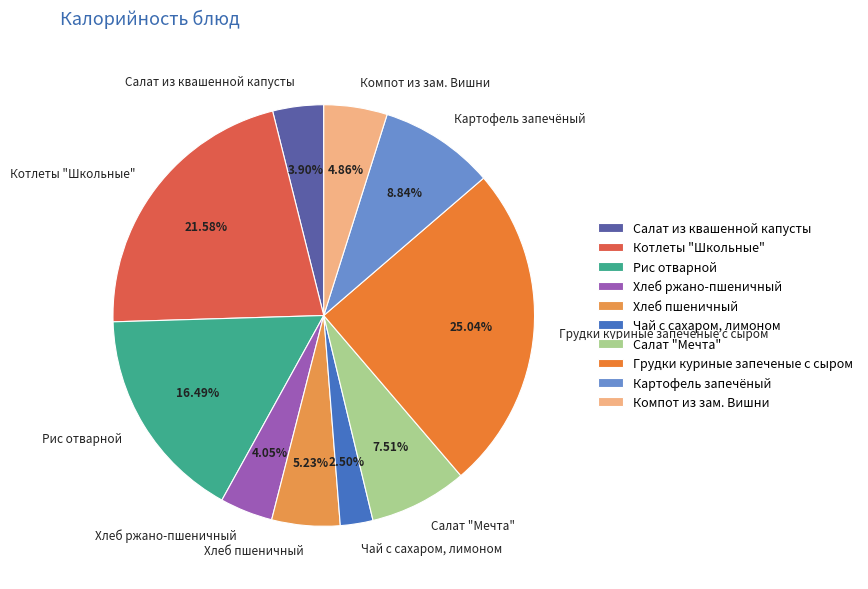

How many slices are in this pie chart?

10